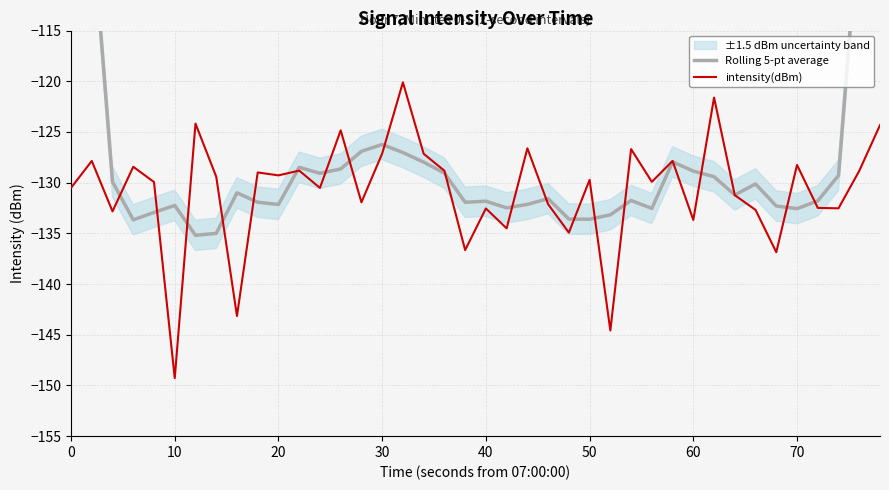

How many data points in Rolling 5-pt average are above -131?

18